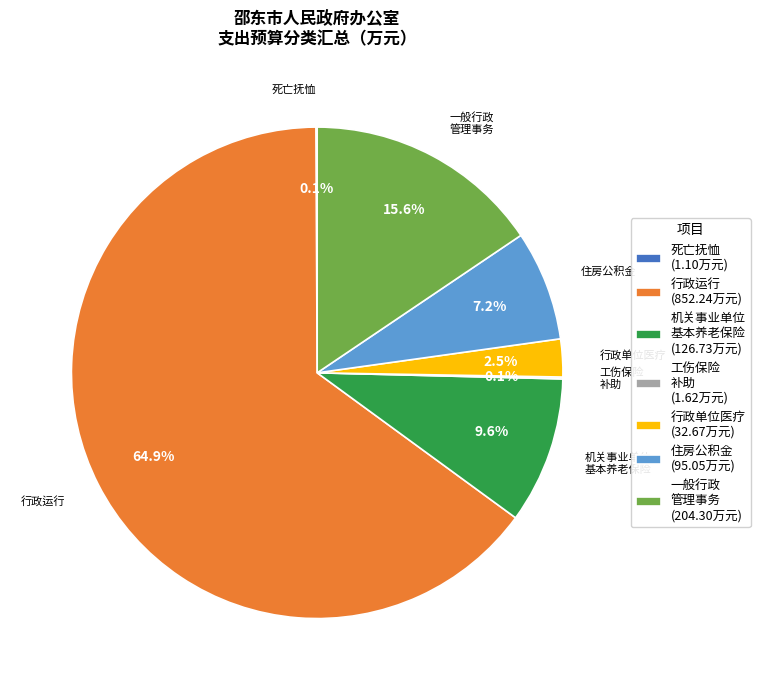

Does any single category account for the majority?

Yes